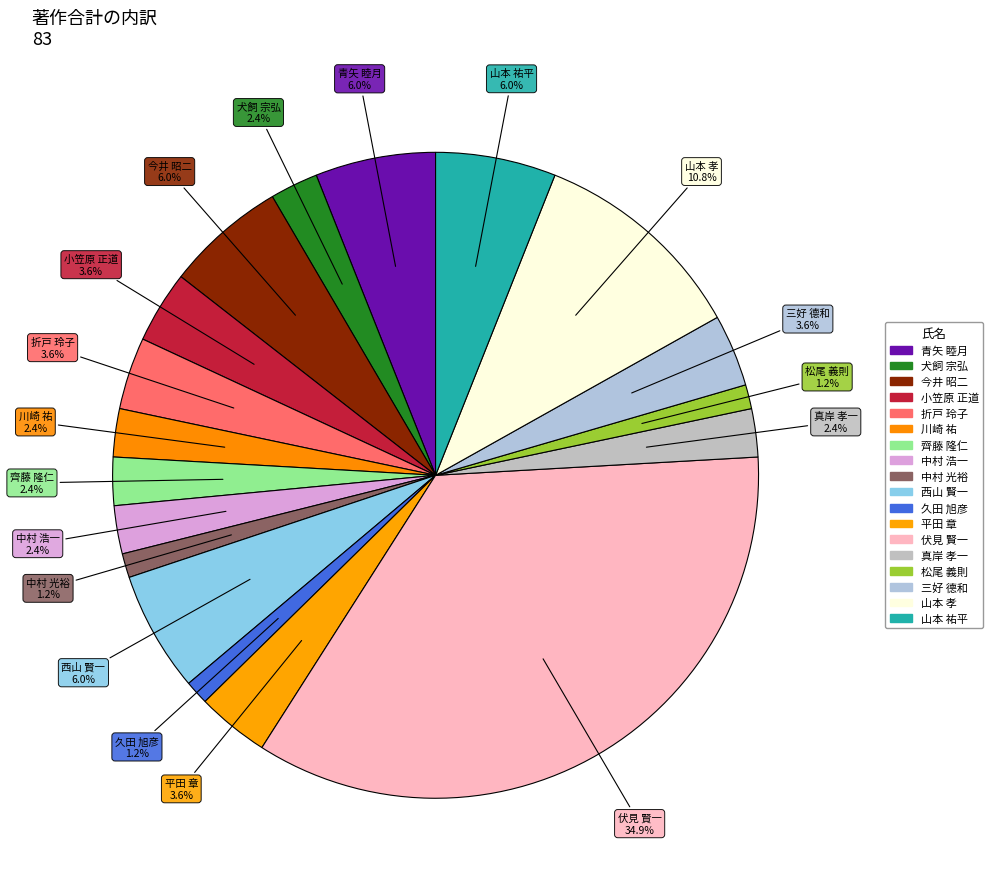

Is there any slice that represents more than half of the pie?

No